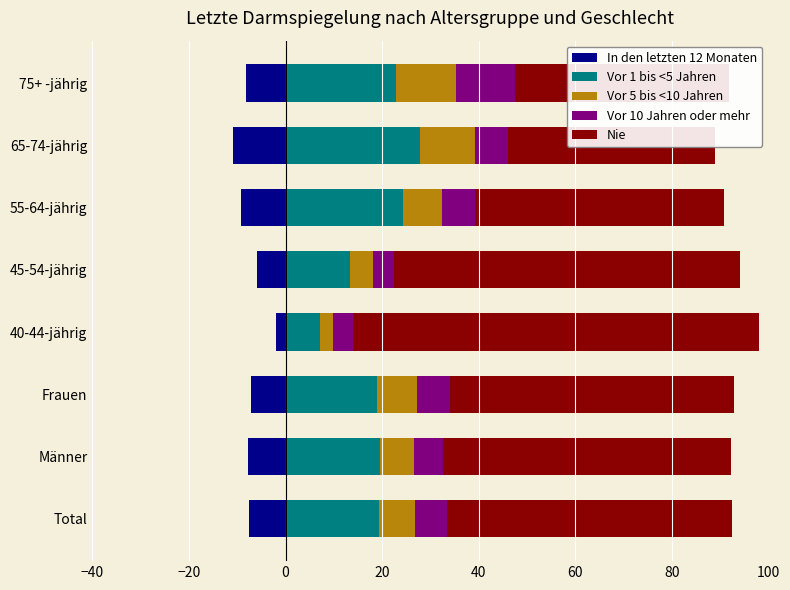

How many bars are there in each group?

5